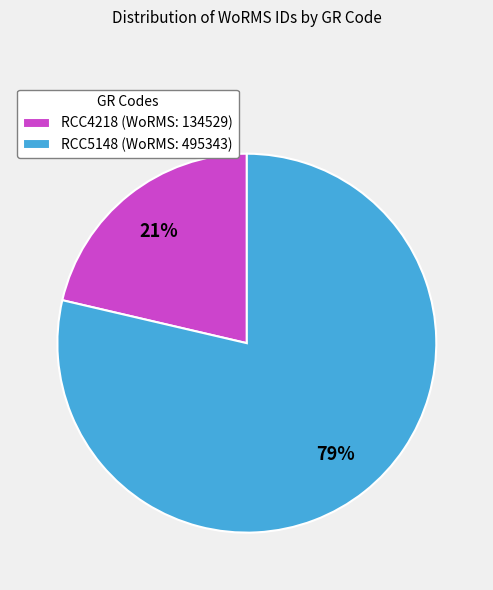

Rank the categories by value from highest to lowest.

RCC5148, RCC4218